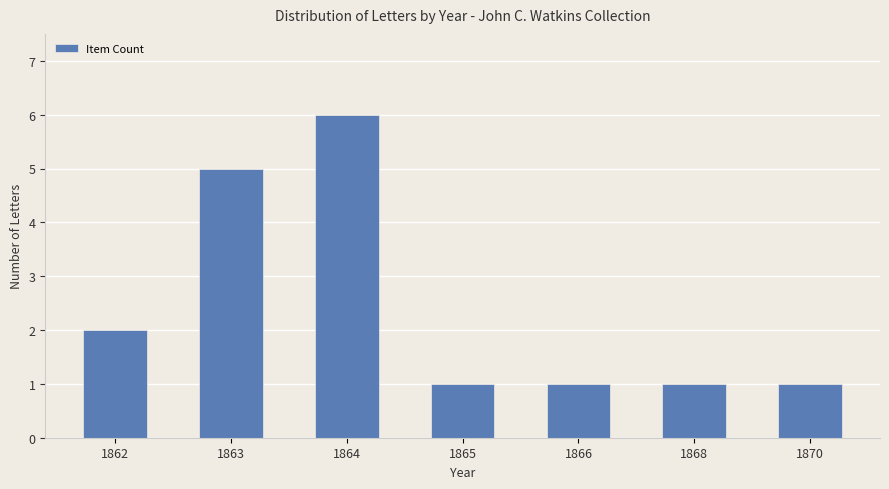

What is the ratio of the value at 1868 to the value at 1870?

1.0